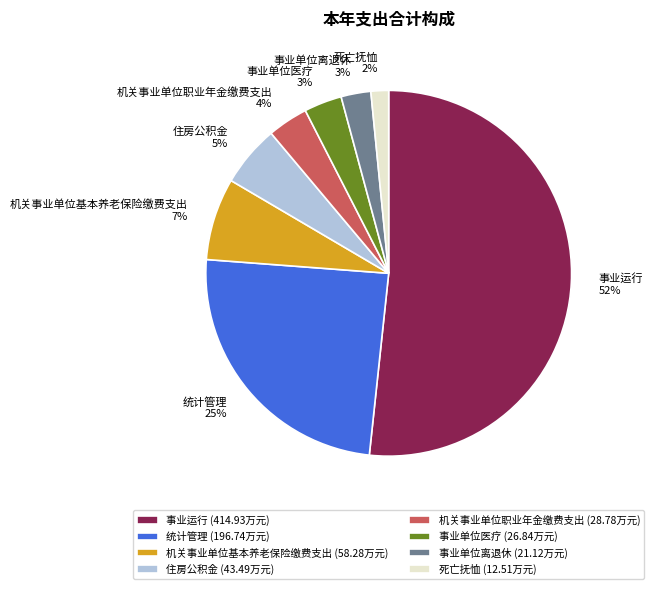

Which category has the biggest portion of the pie?

事业运行